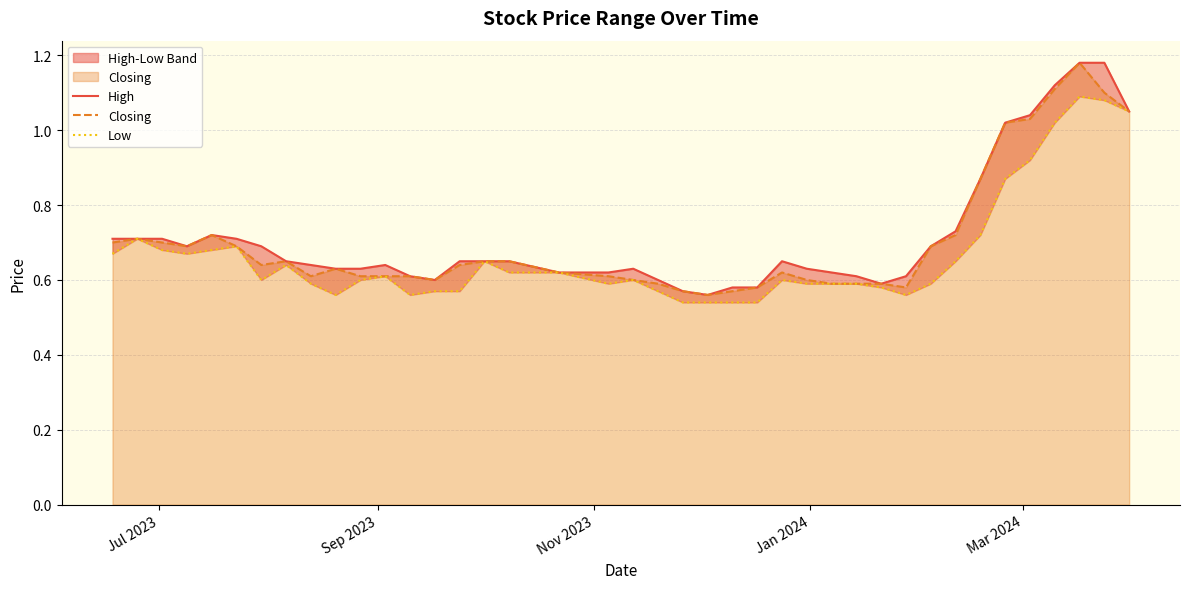

What is the highest value of the High series?

1.2